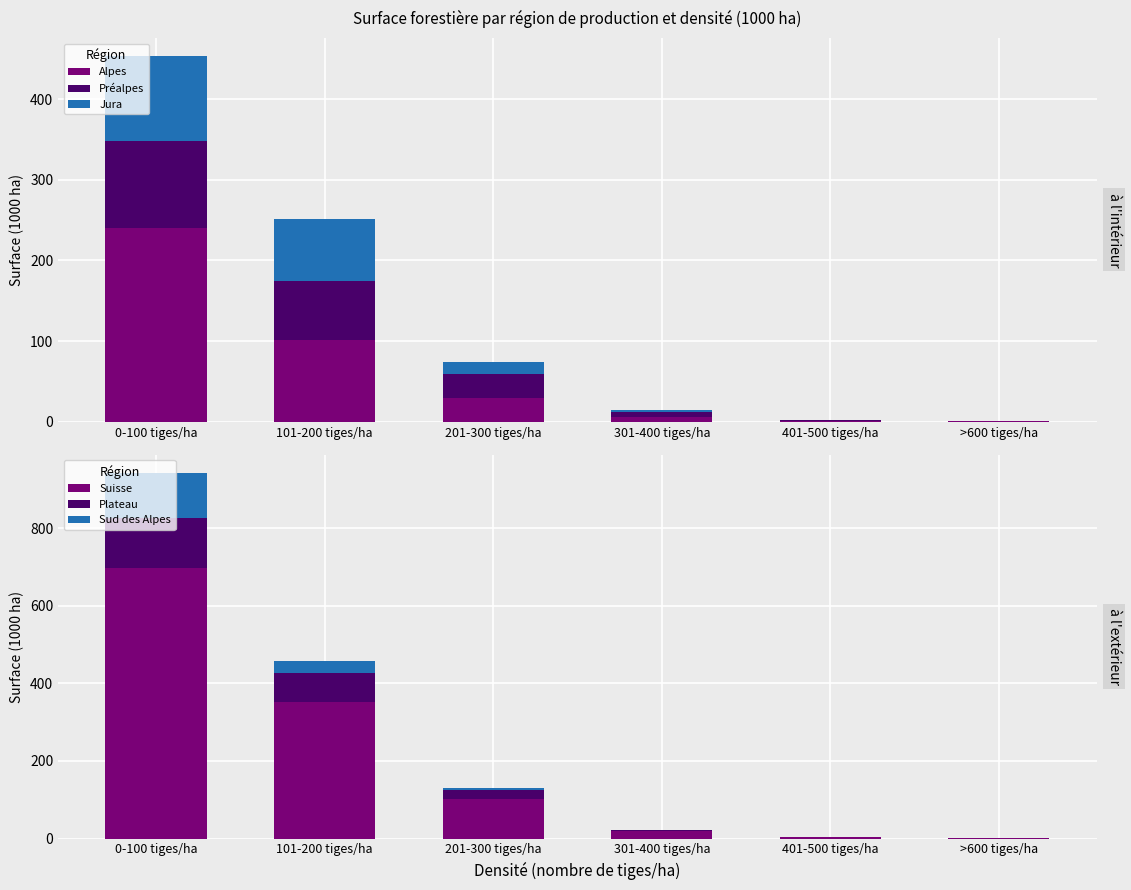

What is the total value across all series at >600 tiges/ha?

2.4